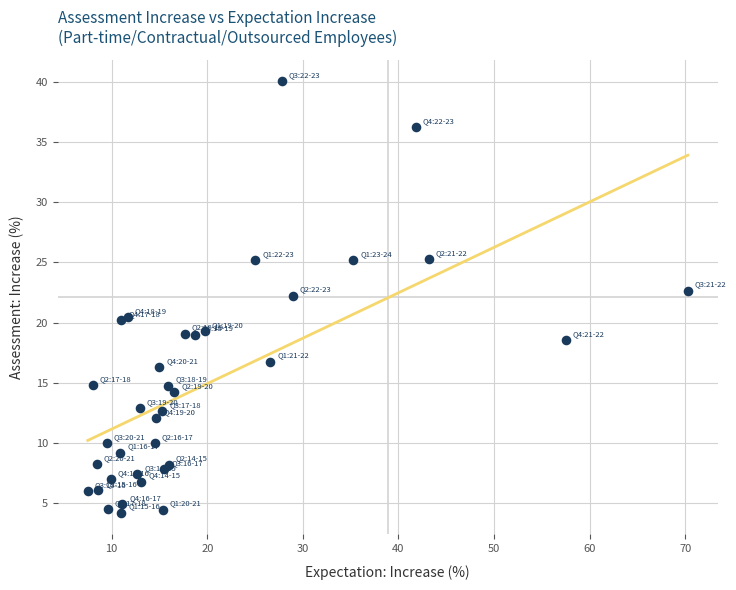

What is the range of X values (max minus min)?

62.8